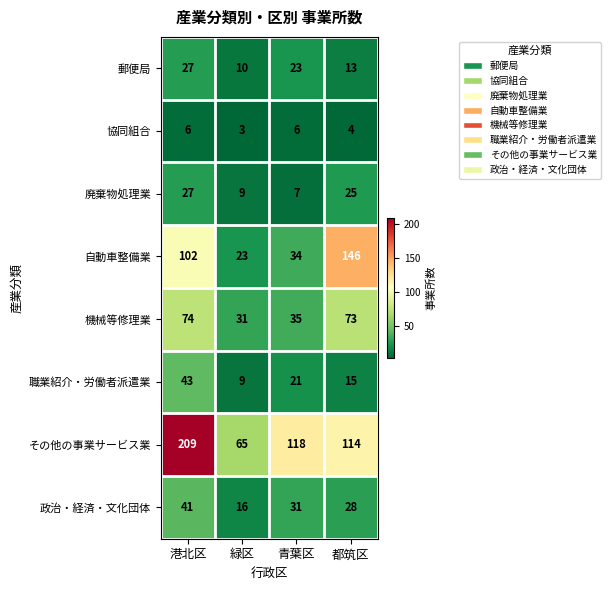

The value of 政治・経済・文化団体 at 青葉区 is 31. True or false?

True